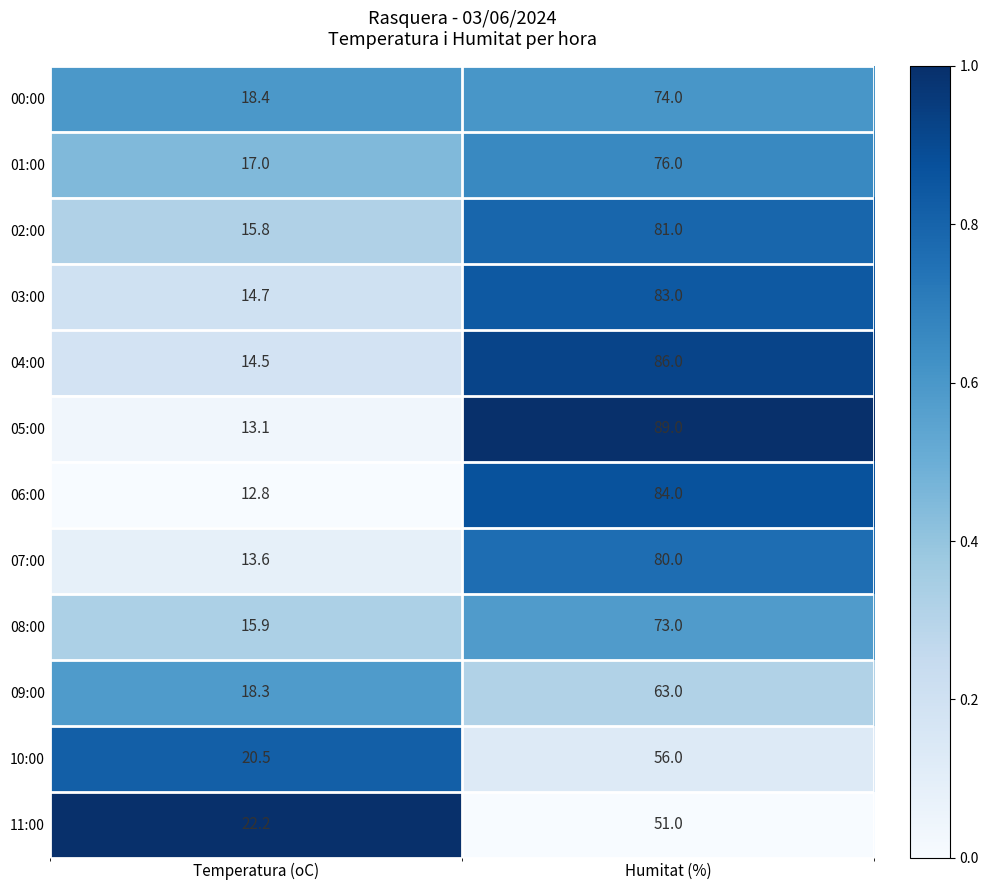

At which category is the sum across all series the highest?

Humitat (%)